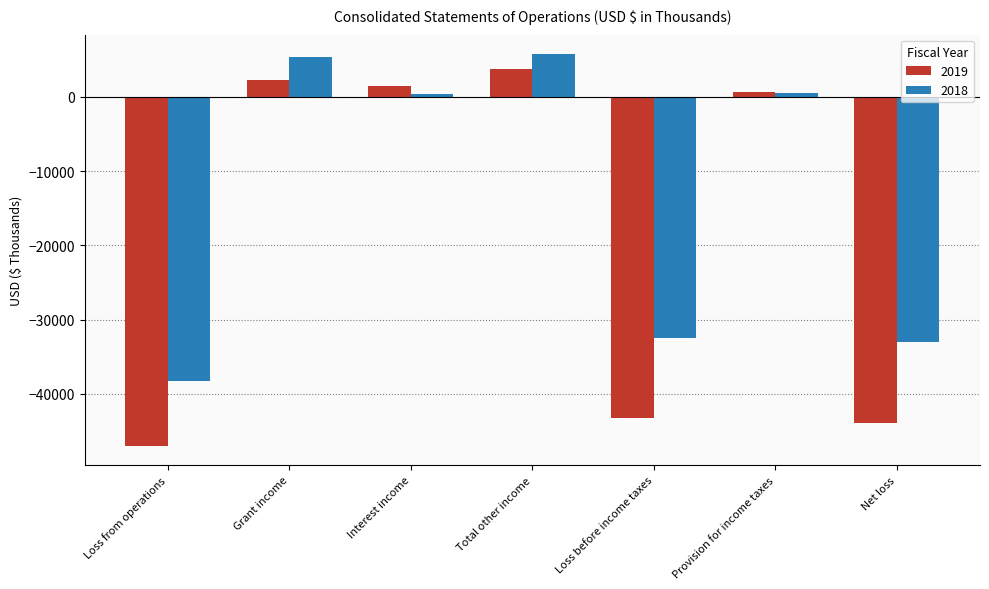

Does the chart contain any negative values?

Yes